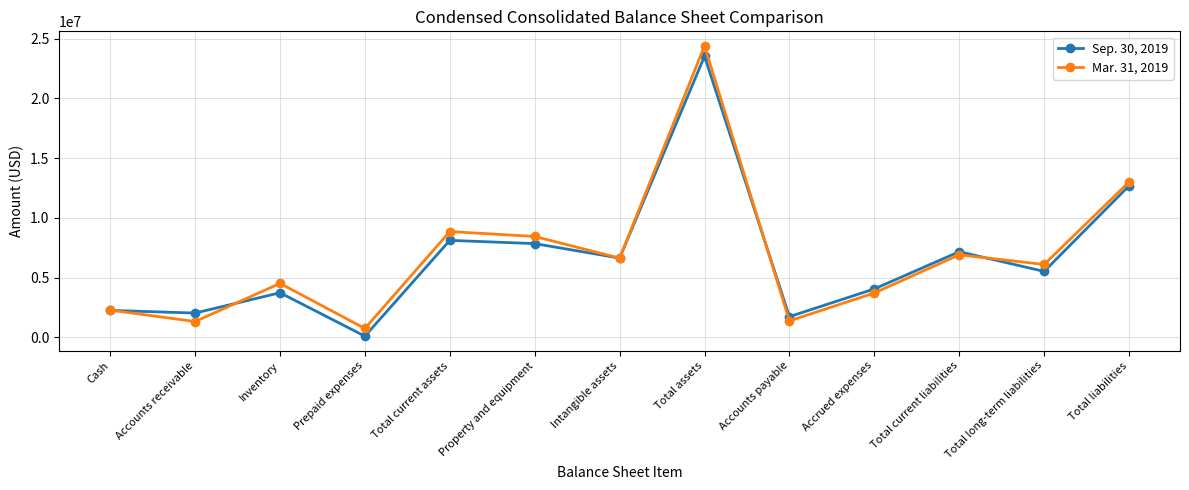

Which category has the highest value in the Sep. 30, 2019 series?

Total assets